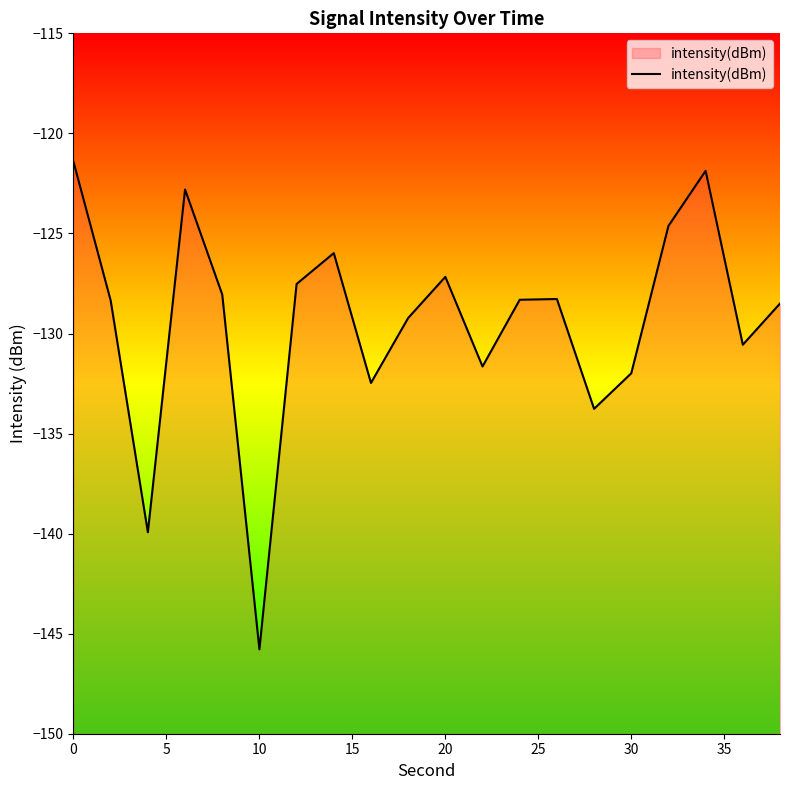

Does the chart have visible grid lines?

No